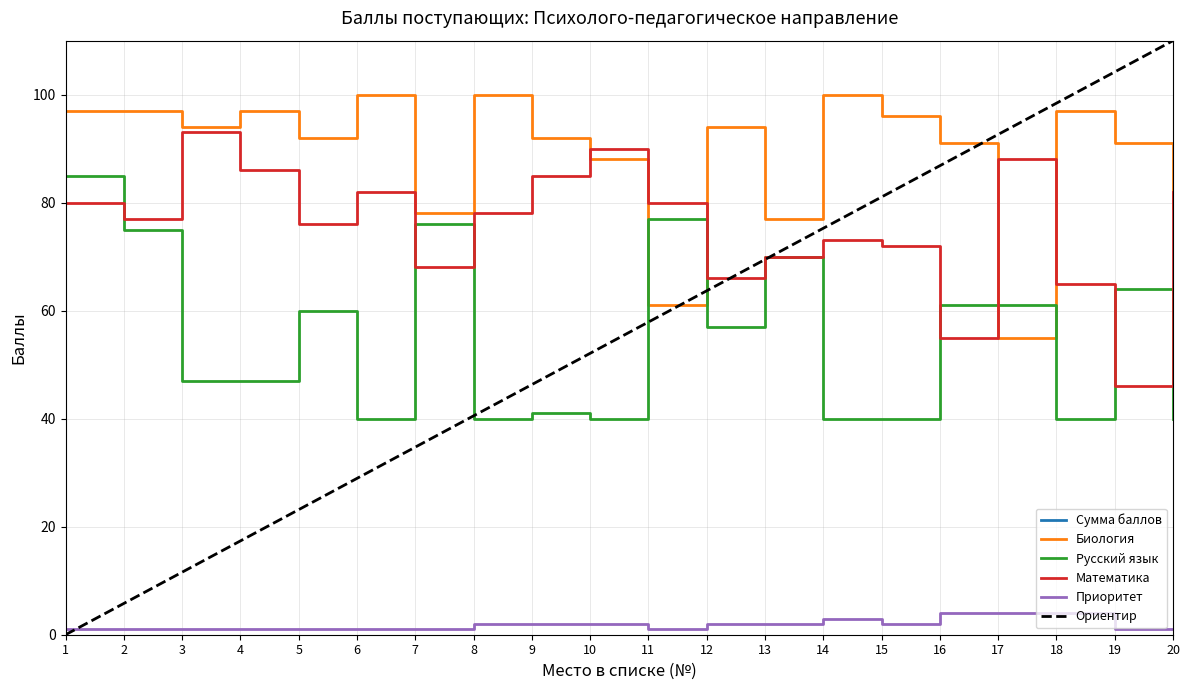

How many categories are shown in the chart?

20